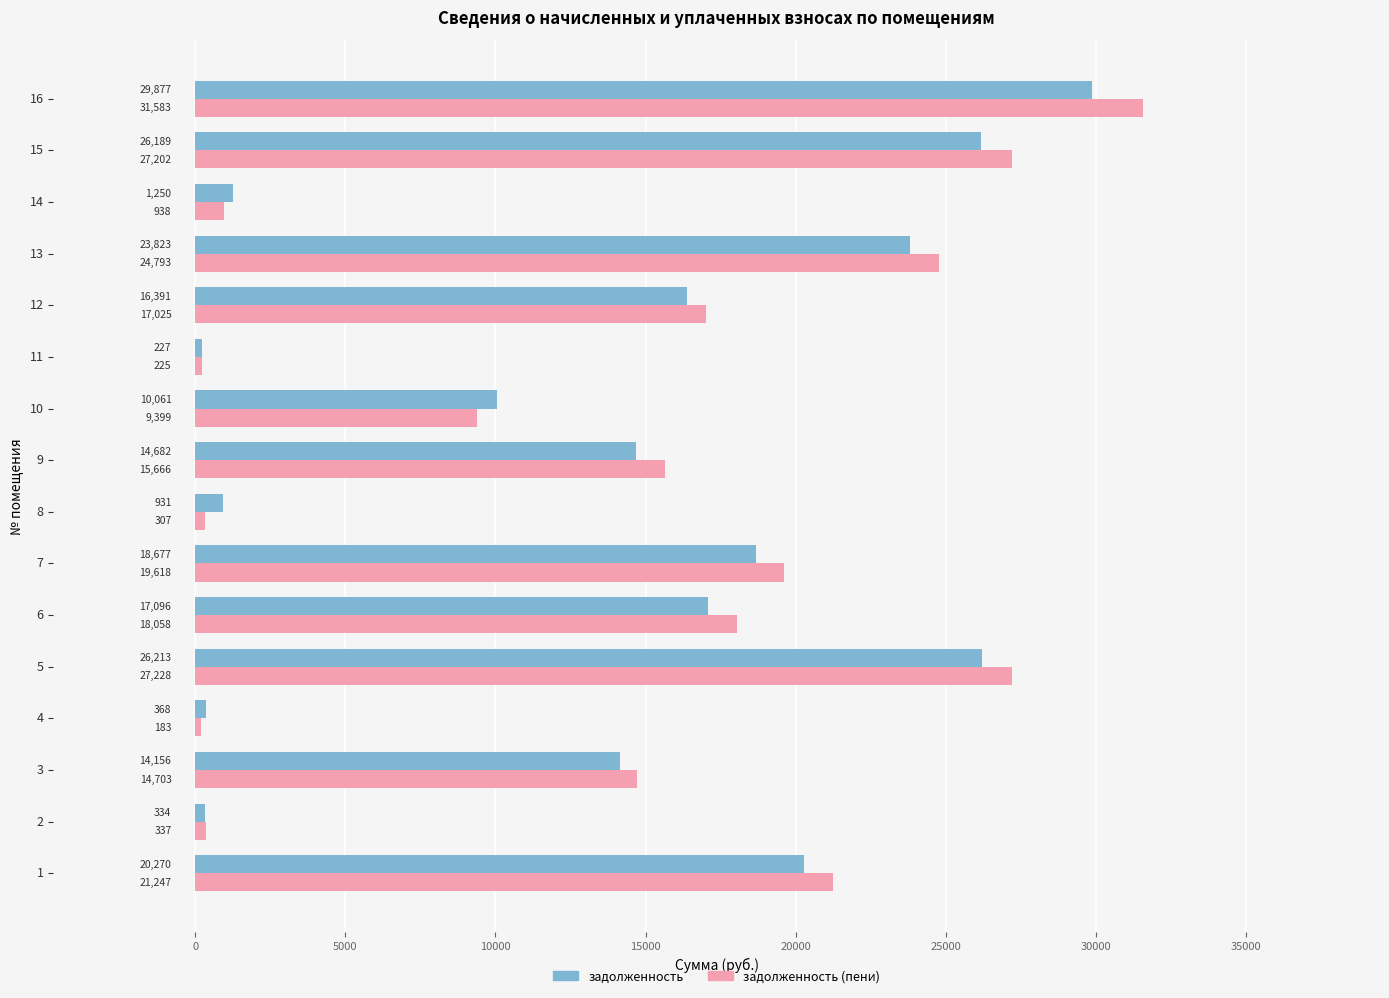

What is the approximate value of задолженность at 7?

18677.4